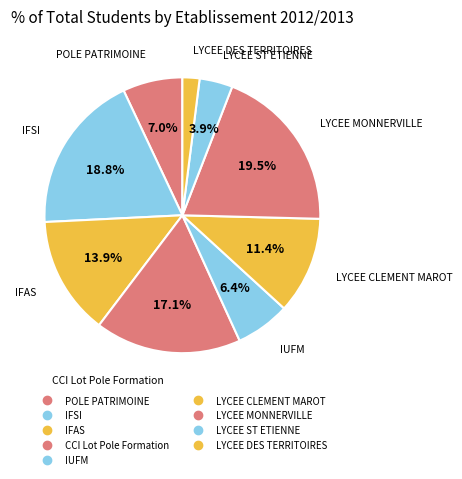

What portion of the pie excludes IFAS?

86.1%